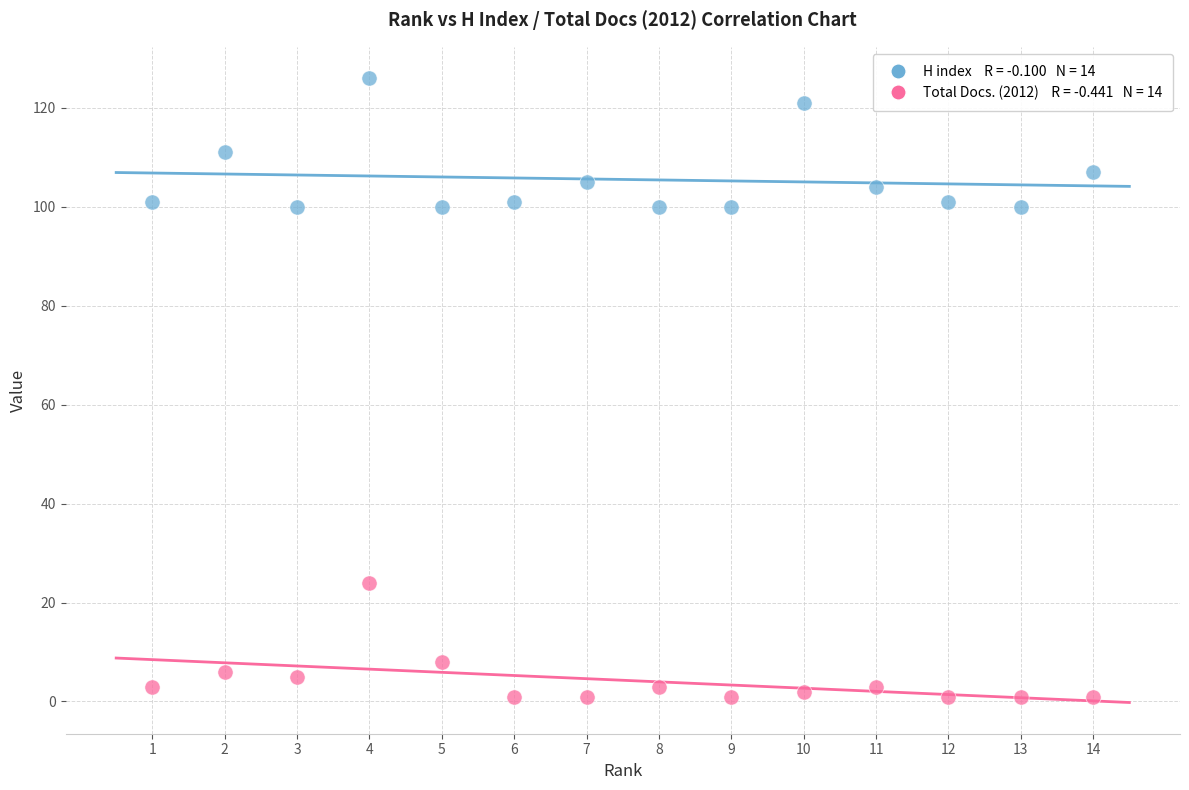

Across all data points, what is the range of X values (max minus min)?

13